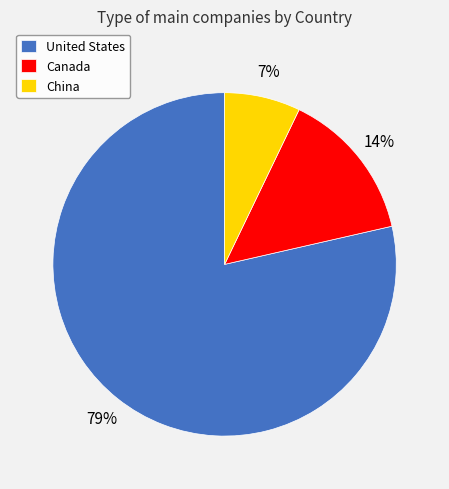

How many slices are in this pie chart?

3